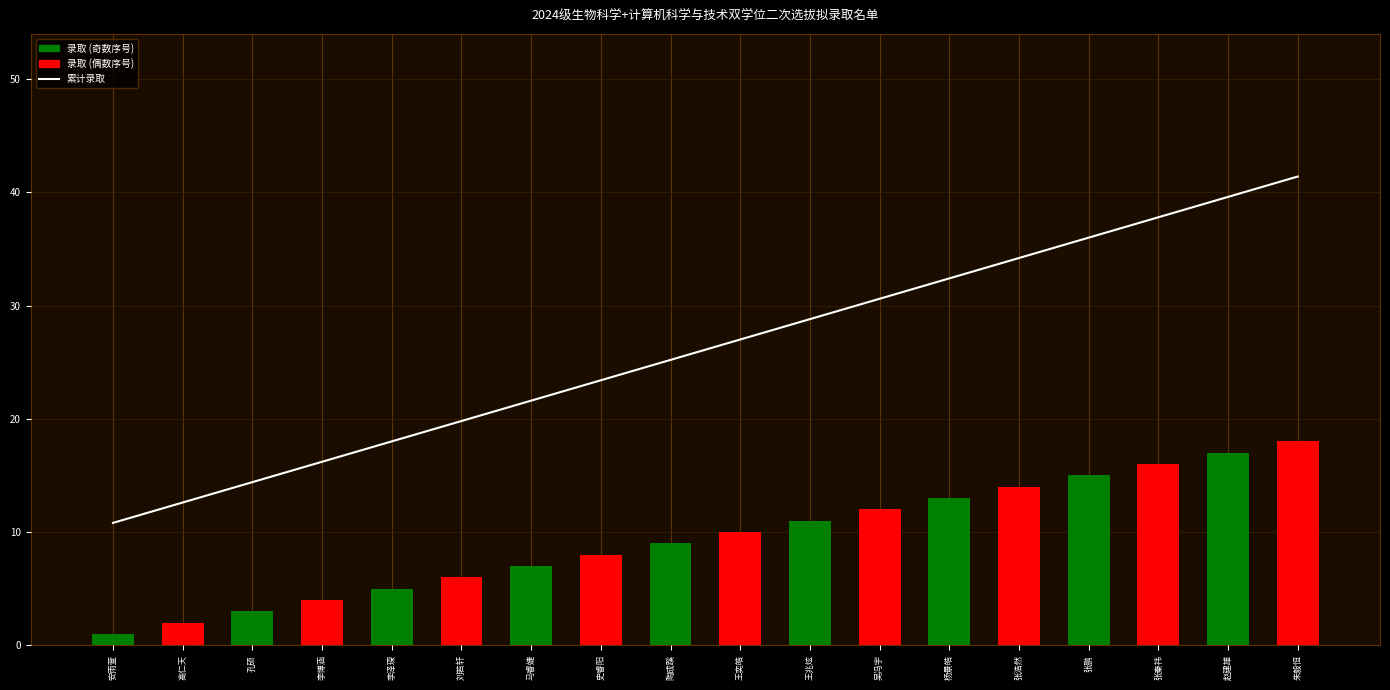

Reading right to left, transcribe all the data shown in this chart.

朱毅恒=41.4	赵建雄=39.6	张秦祎=37.8	张鹏=36.0	张浩然=34.2	杨景皓=32.4	吴冯宇=30.6	王兆炫=28.8	王奕皓=27.0	陶成蹊=25.2	史睿阳=23.4	马睿婕=21.6	刘若轩=19.8	李泽琛=18.0	李博涵=16.2	孔硕=14.4	高仁天=12.6	安雨萱=10.8